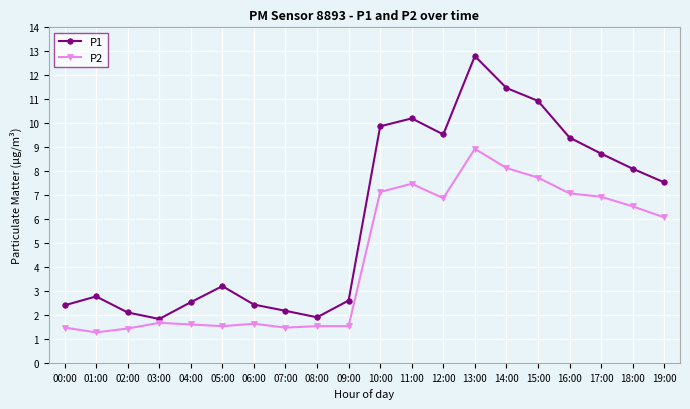

Does the chart display data point markers on the line(s)?

Yes